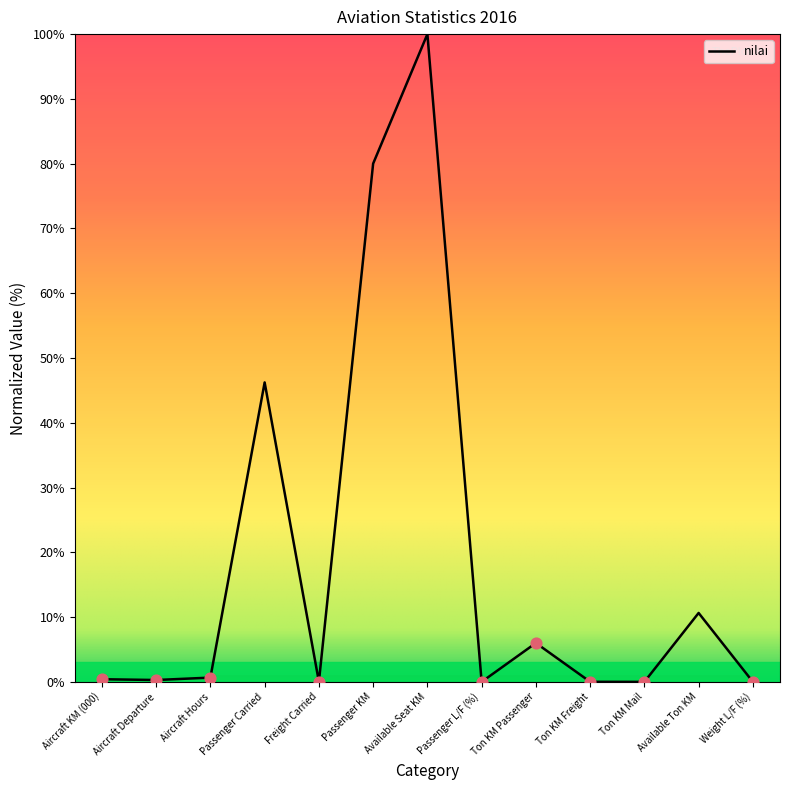

Between Ton KM Passenger and Freight Carried, which is larger?

Ton KM Passenger